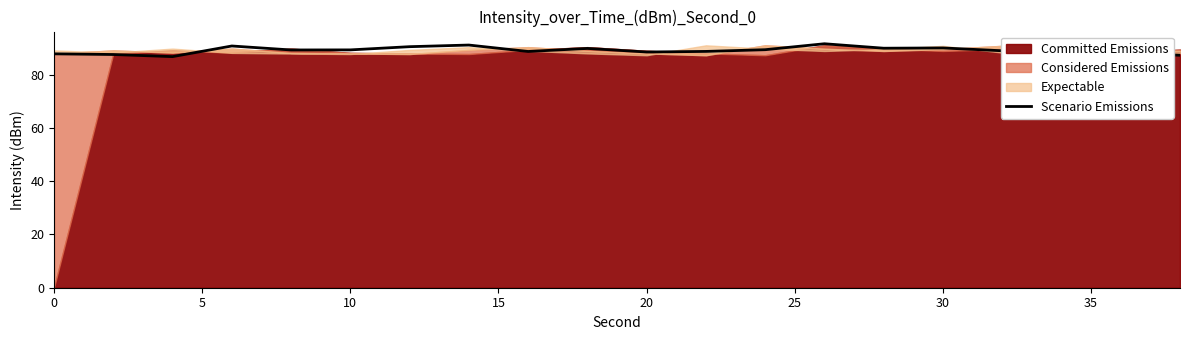

Is it true that Scenario Emissions equals 118.0 at 20?

False